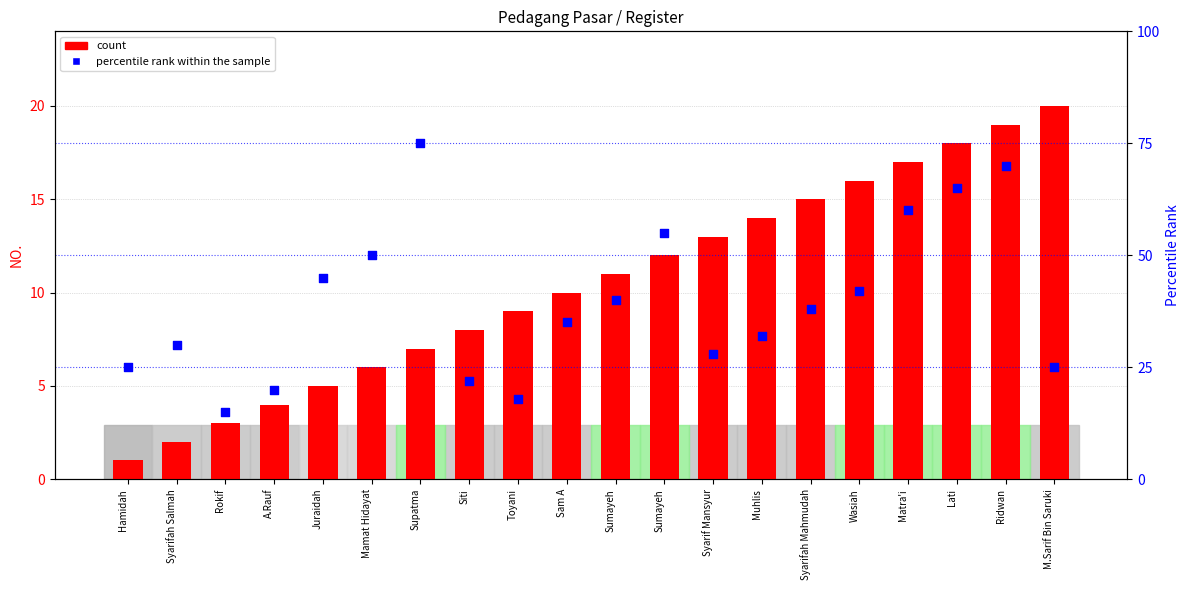

Which series reaches the minimum Y coordinate?

count